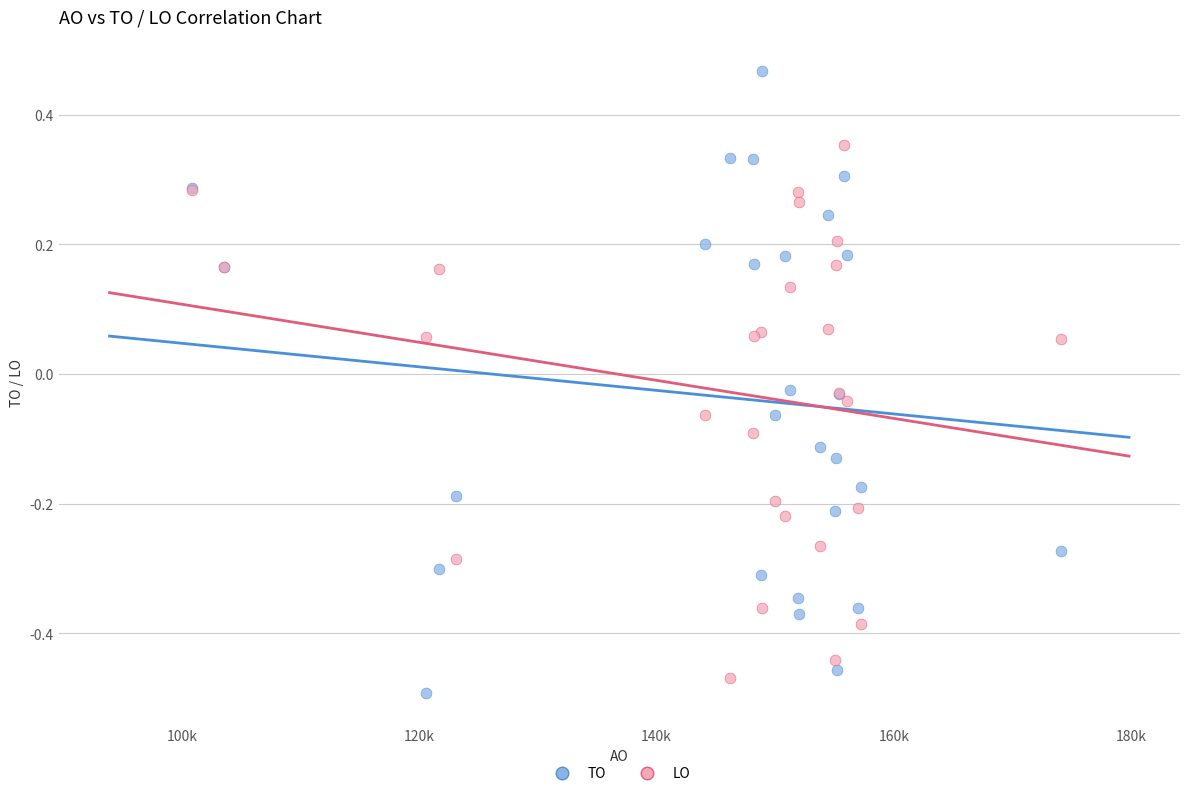

Which series reaches the maximum Y coordinate?

TO